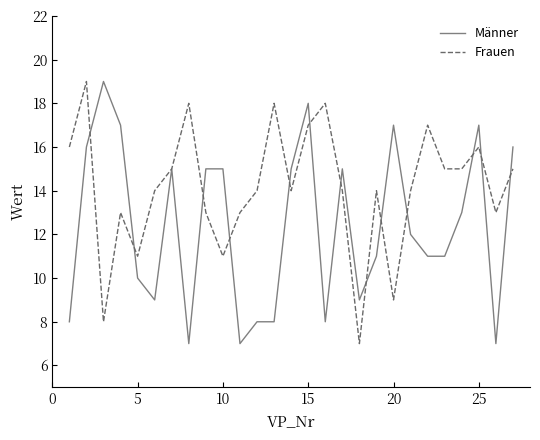

Which series has the largest total across all categories?

Frauen